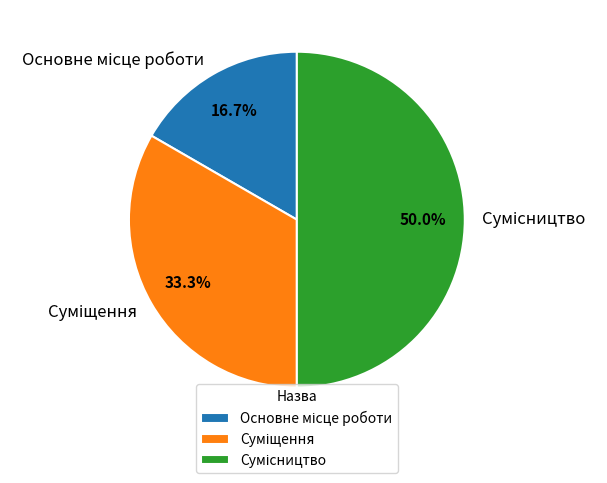

How many slices are in this pie chart?

3